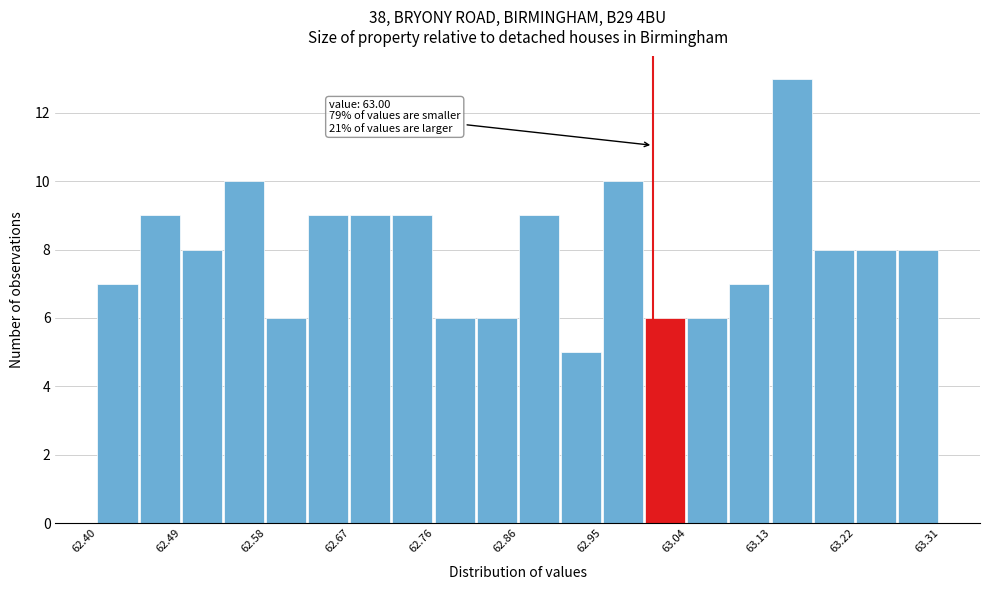

Over which range of the x-axis is the bar tallest?

63.13 to 63.17